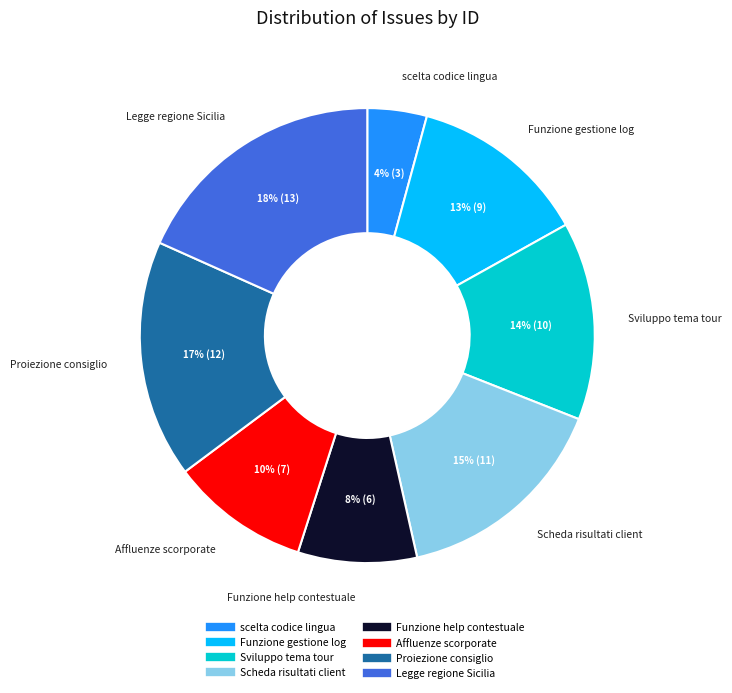

To the nearest percent, what is the difference between the largest and smallest slice percentages?

14%